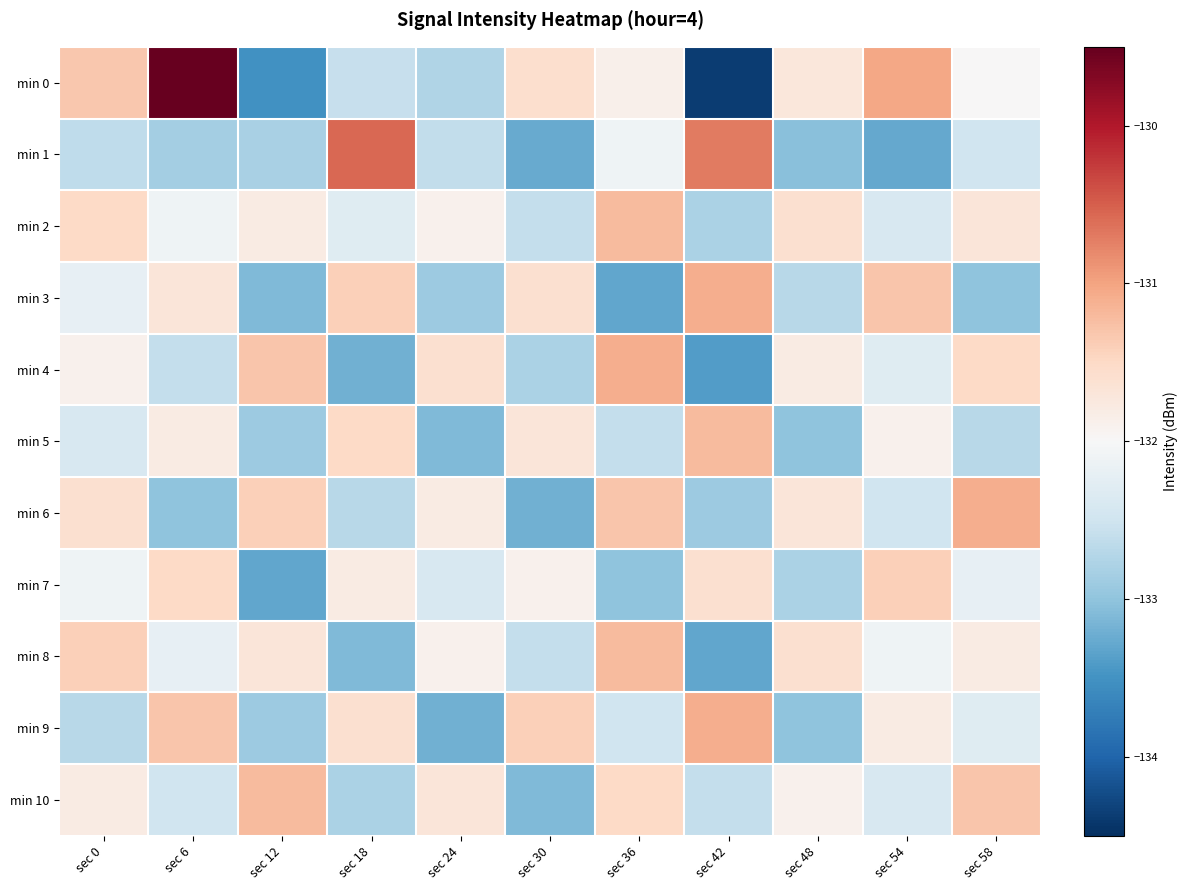

Rank the series by their maximum value, from lowest to highest.

min 7, min 2, min 5, min 8, min 10, min 3, min 4, min 6, min 9, min 1, min 0